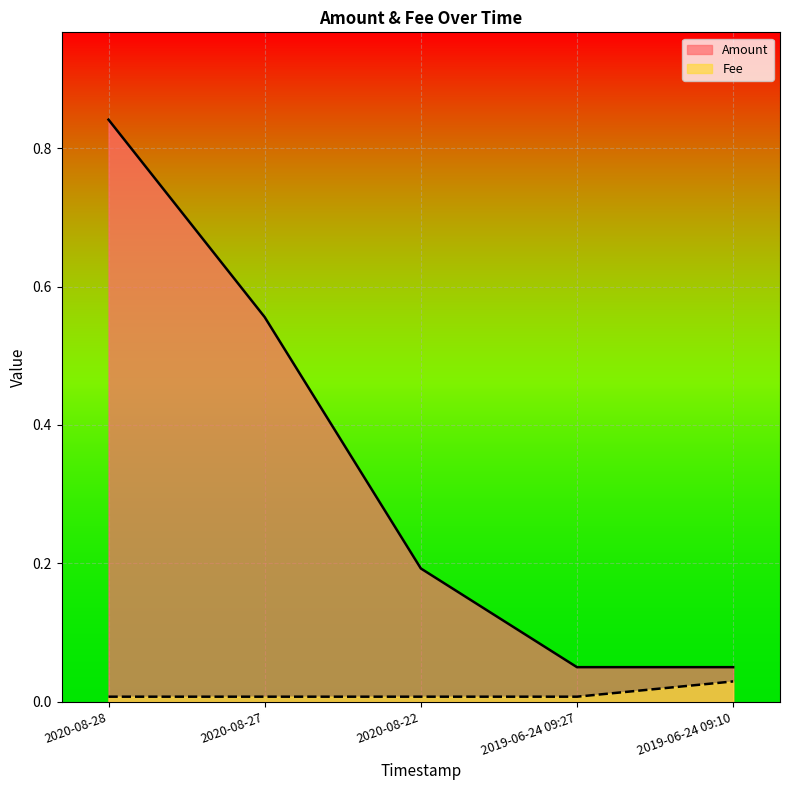

The value of Fee at 2019-06-24 09:10 is 0.0. True or false?

True